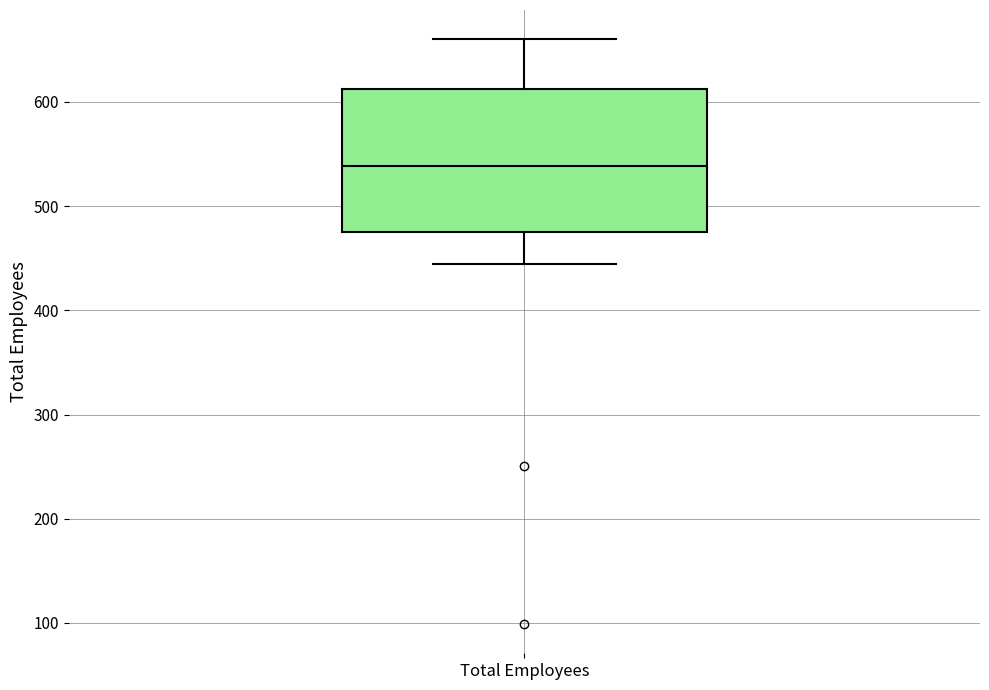

Read this box plot against the y-axis: the position of the median line, the range covered by the box, and the ends of both whiskers. The values are not printed on the chart, so give them approximately, as read against the axis.

median 540, box 470 to 610, whiskers 440 to 660